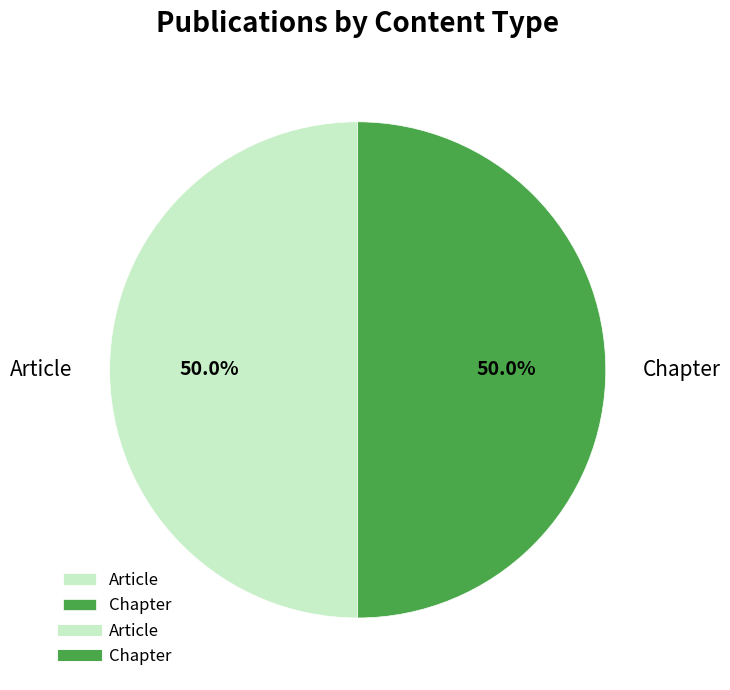

What is the ratio of the value at Article to the value at Chapter?

1.0